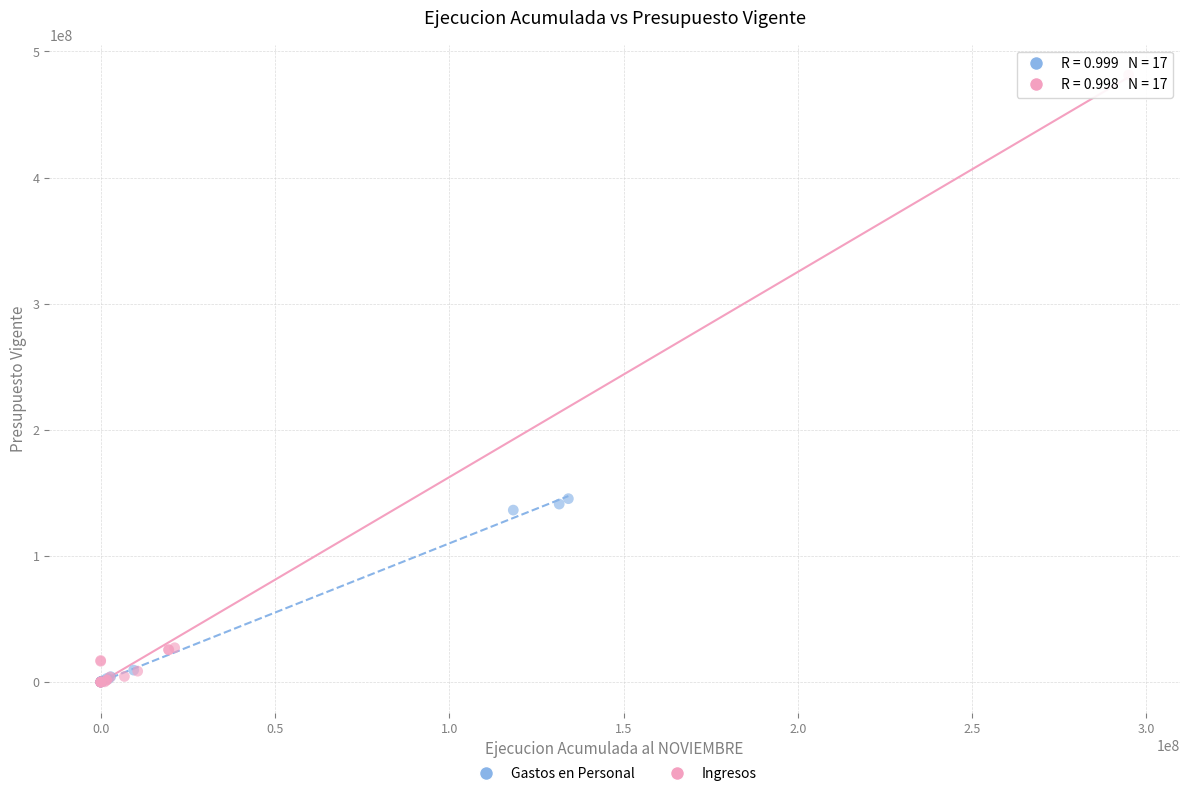

Which series contains the highest Y value?

Ingresos